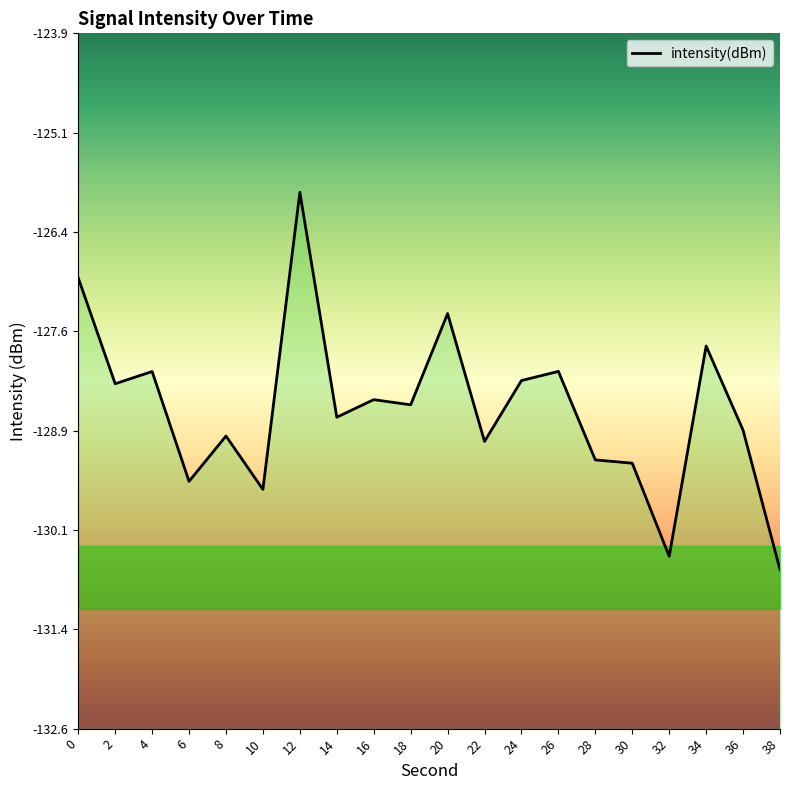

What is the greatest value displayed?

-125.9